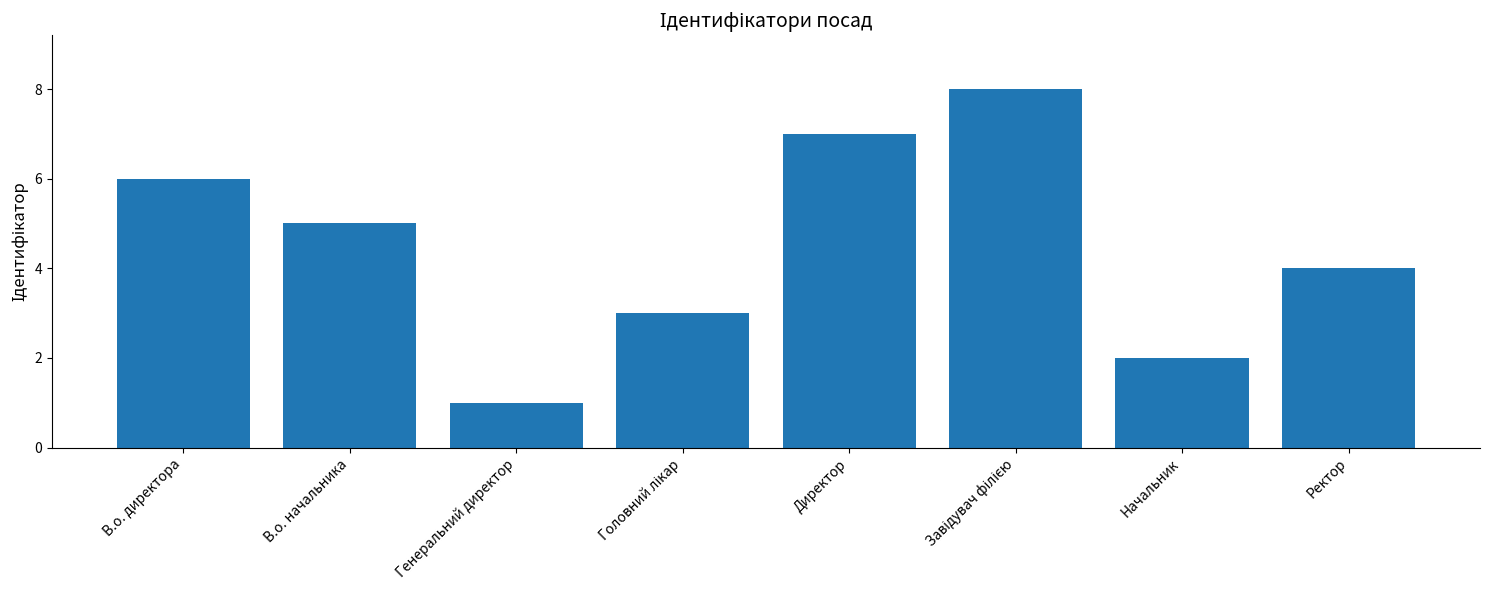

What position from the left is Директор?

5